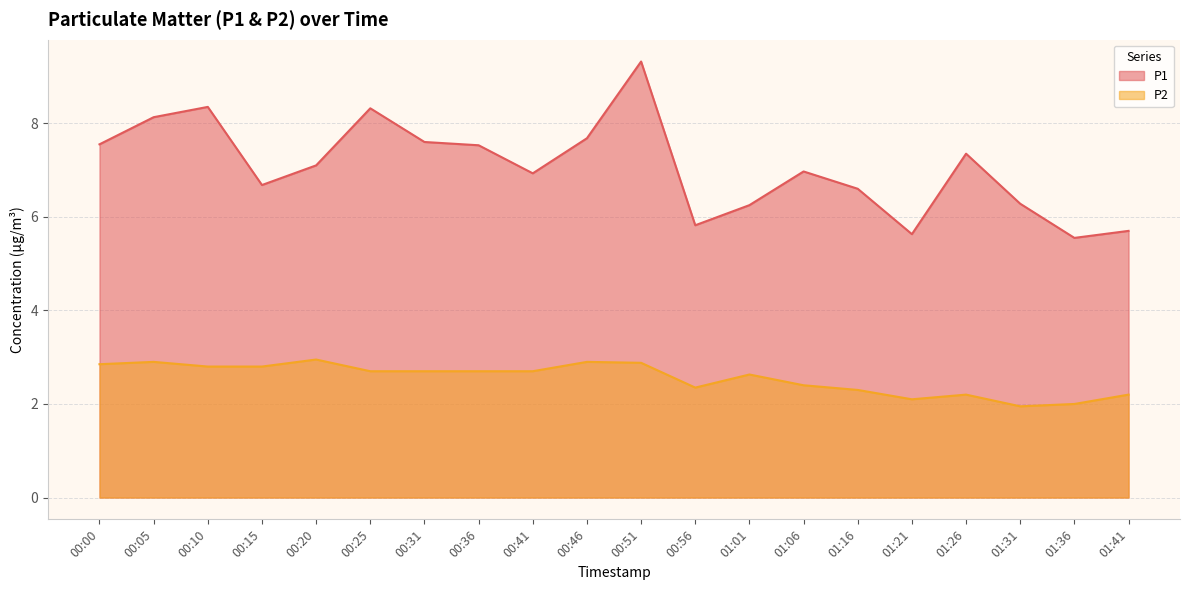

Reading left to right, what are all the values shown in this chart?

P1: 00:00=7.5	00:05=8.1	00:10=8.3	00:15=6.7	00:20=7.1	00:25=8.3	00:31=7.6	00:36=7.5	00:41=6.9	00:46=7.7	00:51=9.3	00:56=5.8	01:01=6.2	01:06=7.0	01:16=6.6	01:21=5.6	01:26=7.3	01:31=6.3	01:36=5.5	01:41=5.7
P2: 00:00=2.9	00:05=2.9	00:10=2.8	00:15=2.8	00:20=3.0	00:25=2.7	00:31=2.7	00:36=2.7	00:41=2.7	00:46=2.9	00:51=2.9	00:56=2.4	01:01=2.6	01:06=2.4	01:16=2.3	01:21=2.1	01:26=2.2	01:31=1.9	01:36=2.0	01:41=2.2